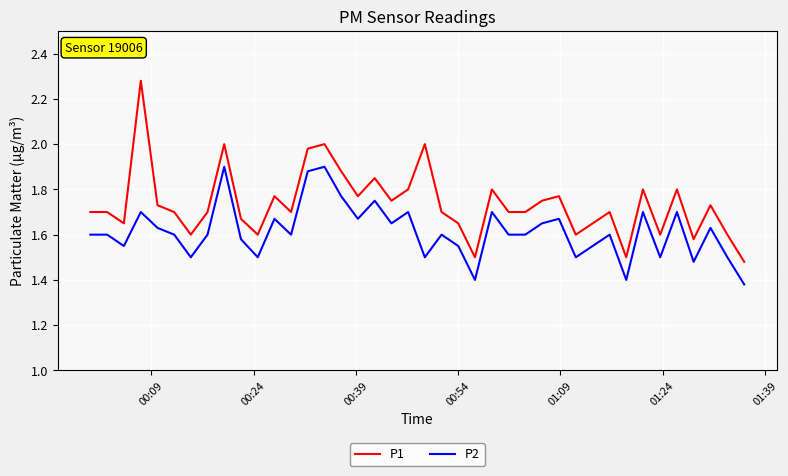

True or false: P1 and P2 cross at least once.

False